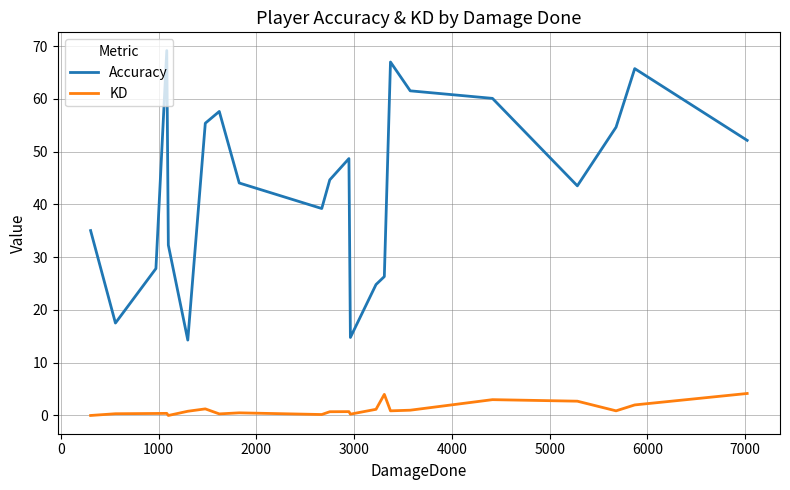

What is the highest value of the KD series?

4.2